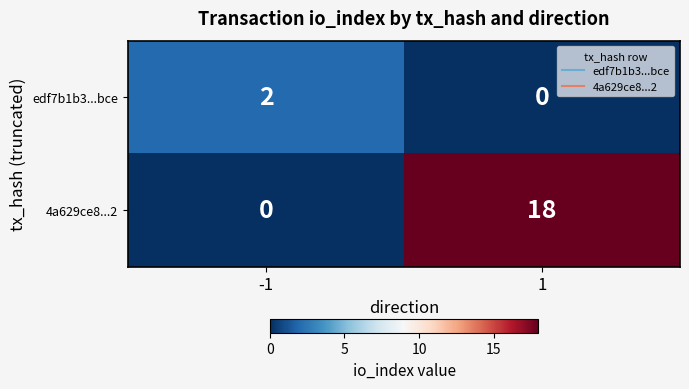

List the series in order of their peak value, highest first.

4a629ce8...2, edf7b1b3...bce